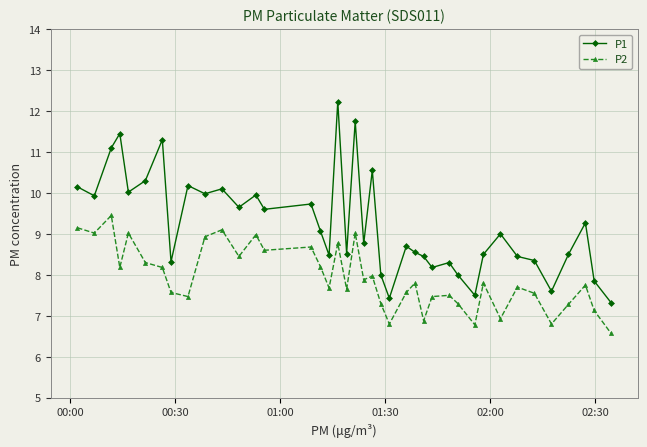

Which series has the largest total across all categories?

P1